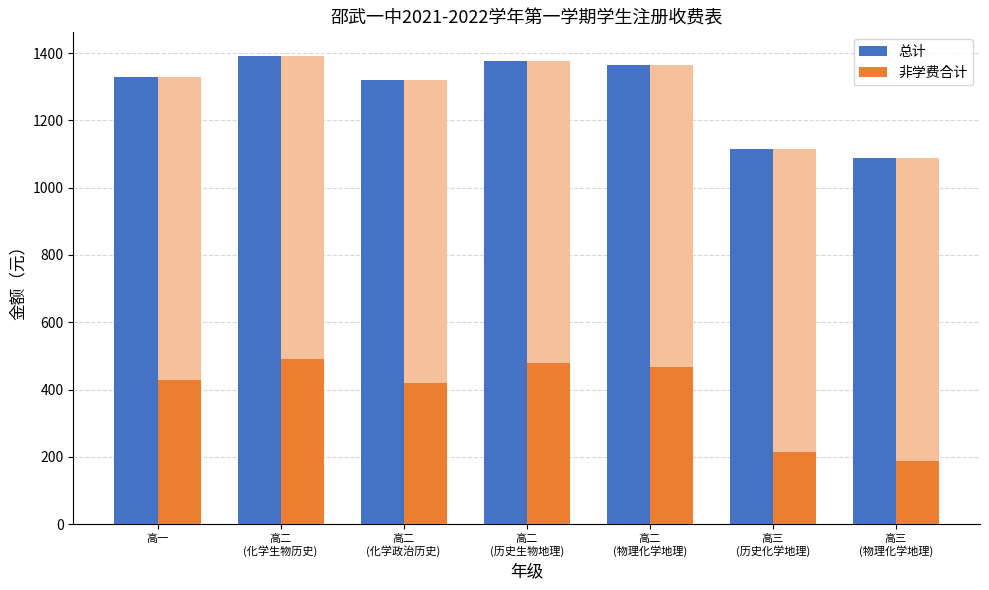

What is the difference between the maximum and minimum values in the 非学费合计 series?

304.0